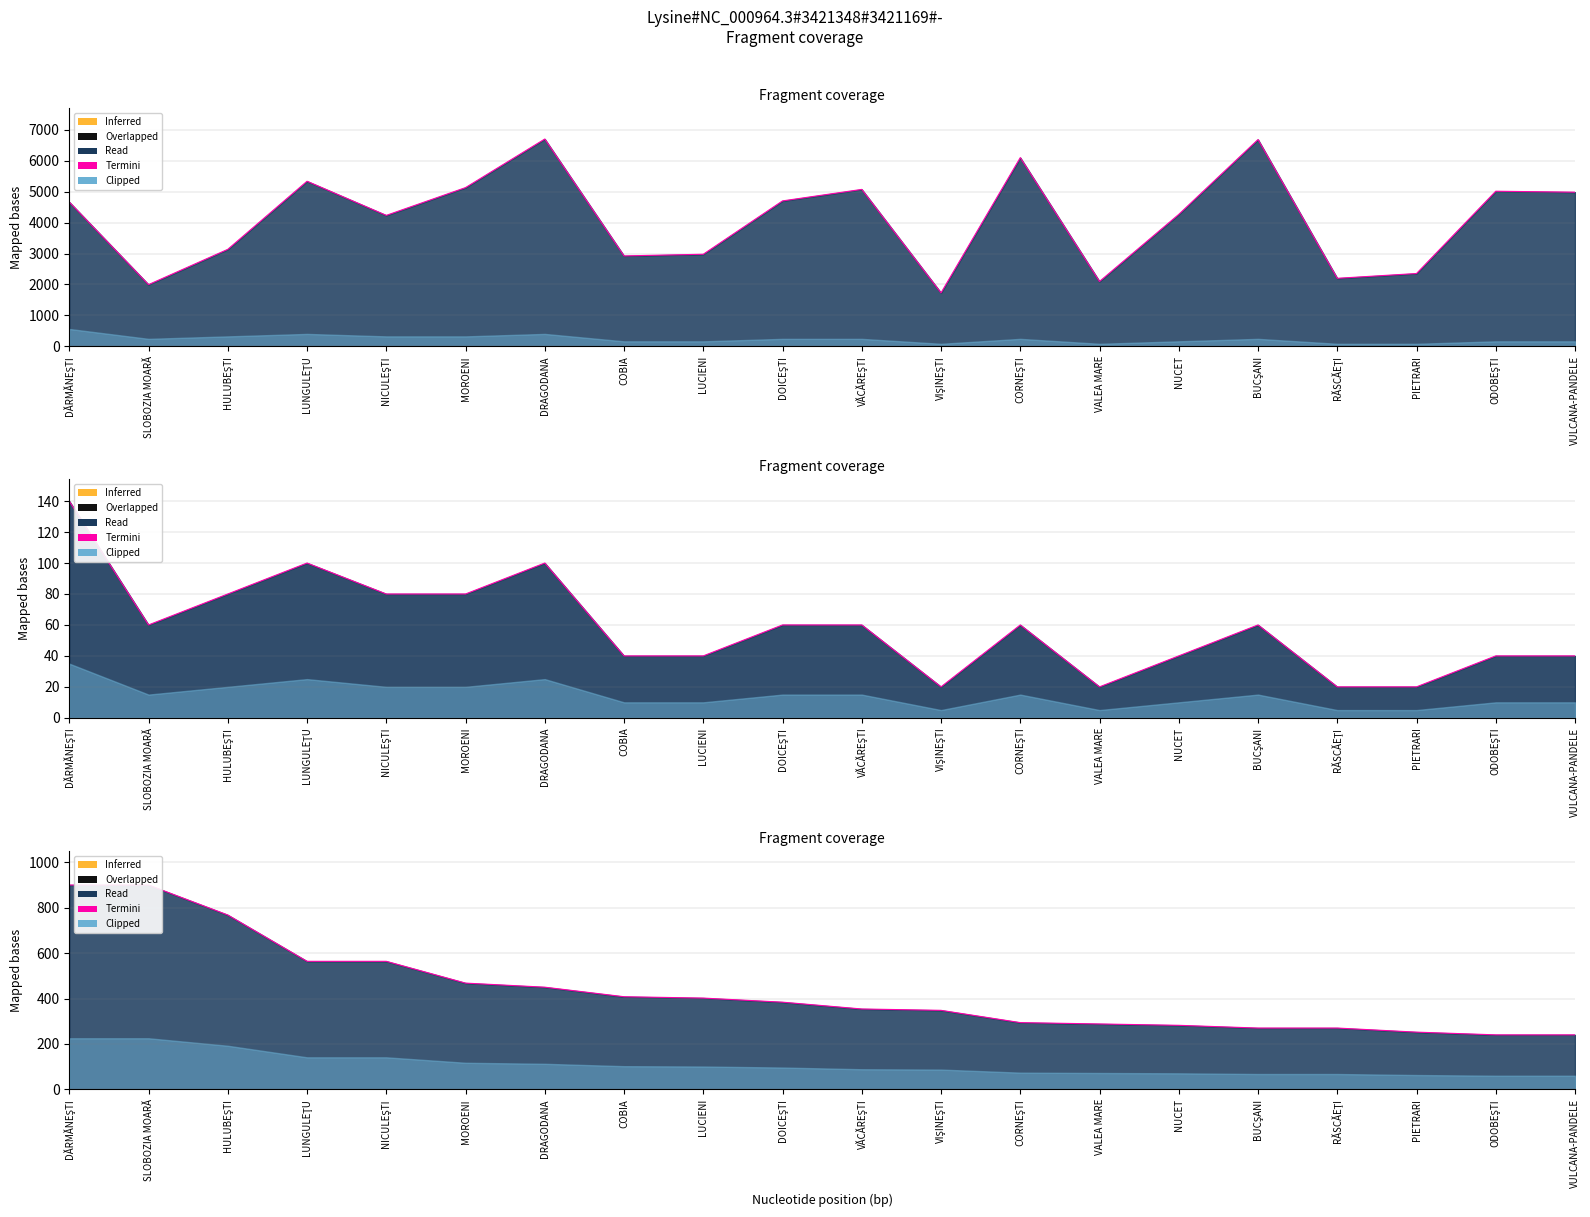

What is the change in value from LUCIENI to VĂCĂREŞTI?

-48.0